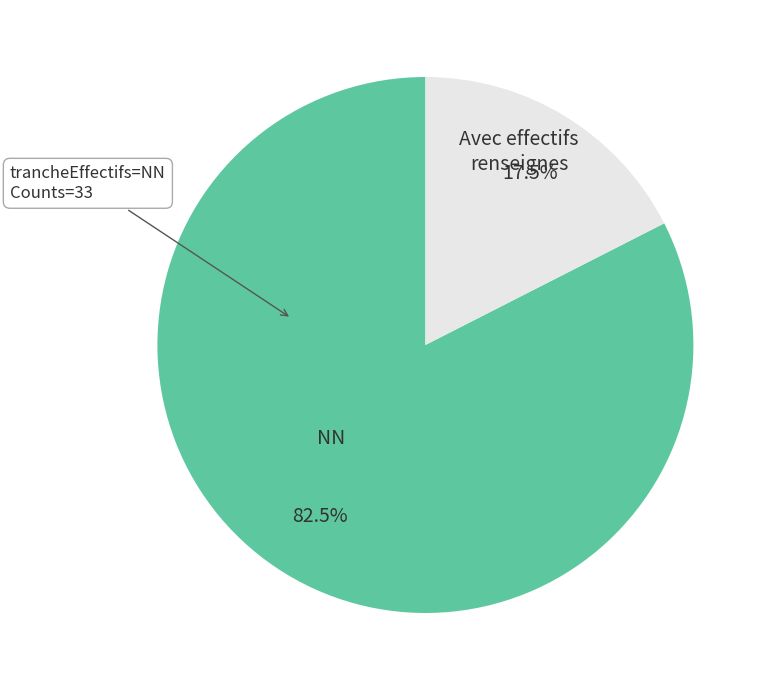

Does NN account for over 50% of the chart?

Yes